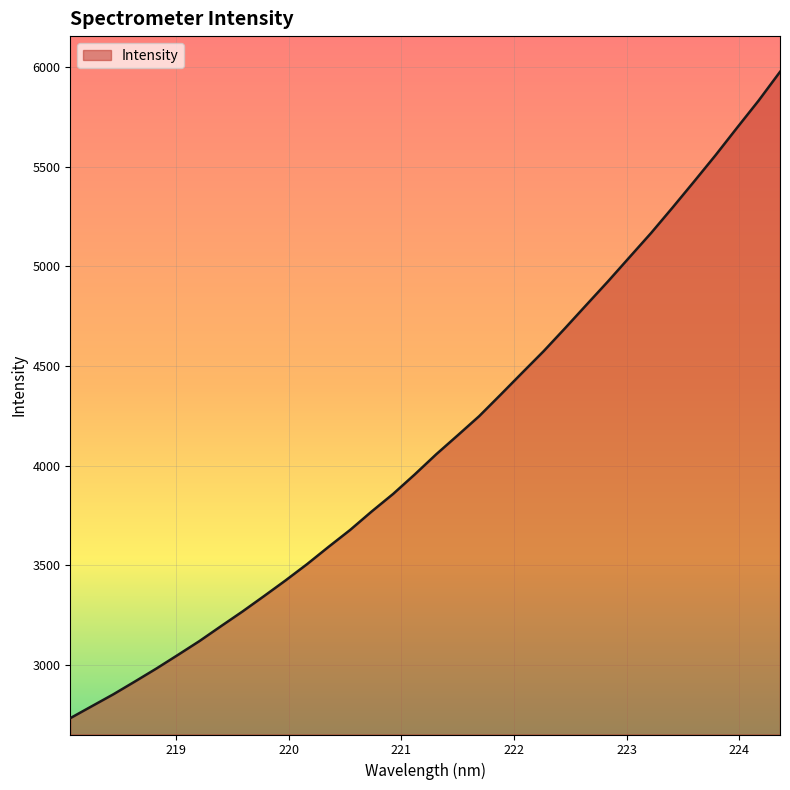

What is the greatest value displayed?

5975.0